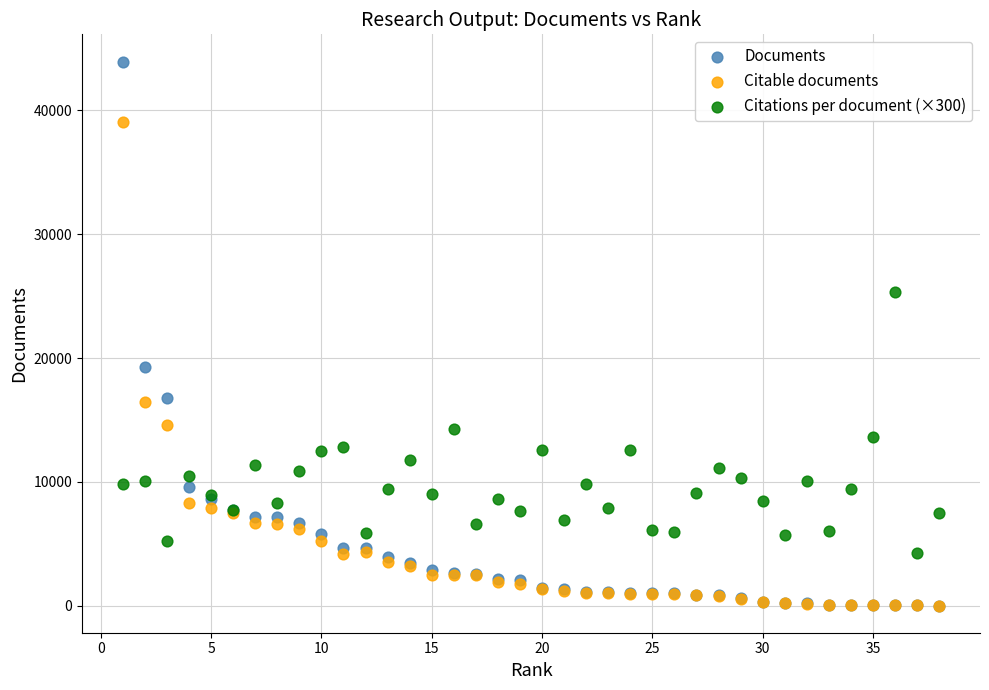

Across all series, what Y value is closest to 21977?

19268.0